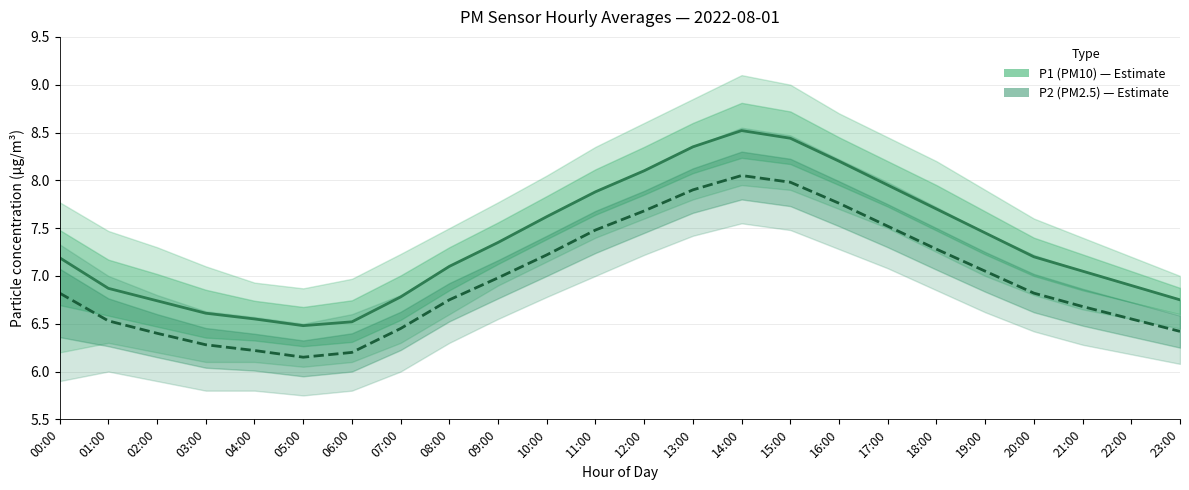

List the labels in order of P1 (PM10) value, smallest first.

05:00, 06:00, 04:00, 03:00, 02:00, 23:00, 07:00, 01:00, 22:00, 21:00, 08:00, 00:00, 20:00, 09:00, 19:00, 10:00, 18:00, 11:00, 17:00, 12:00, 16:00, 13:00, 15:00, 14:00